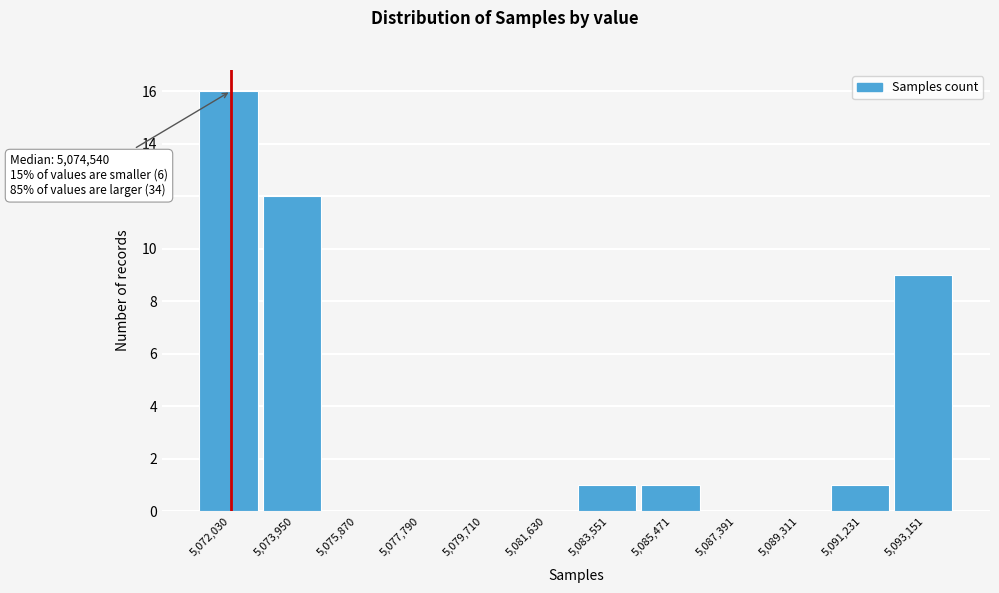

Reading left to right, what are all the values shown in this chart?

5,072,030=16	5,073,950=12	5,075,870=0	5,077,790=0	5,079,710=0	5,081,630=0	5,083,551=1	5,085,471=1	5,087,391=0	5,089,311=0	5,091,231=1	5,093,151=9